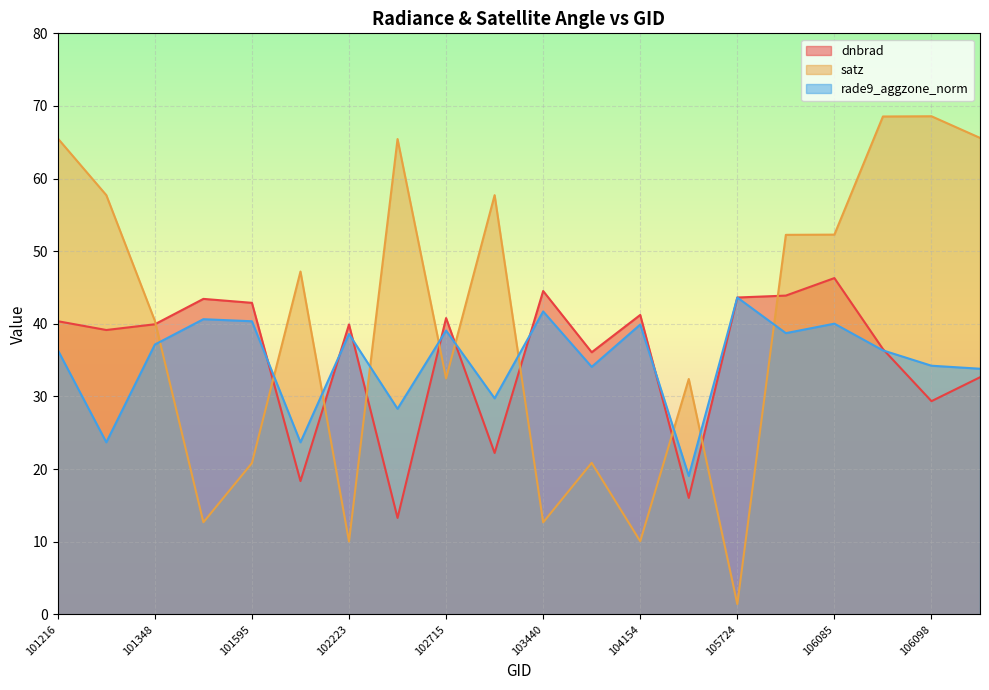

Rank the series by their maximum value, from highest to lowest.

satz, dnbrad, rade9_aggzone_norm